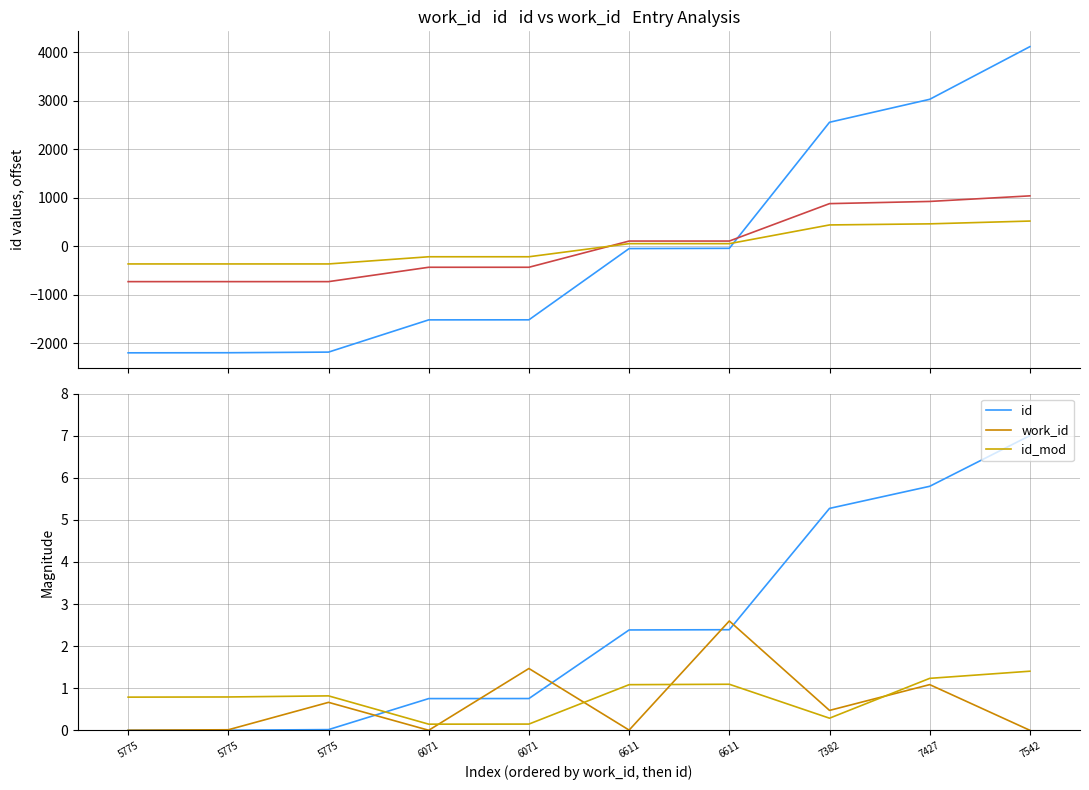

Is the value of work_id at 7542 greater than the value of work_id scaled at 5775?

Yes